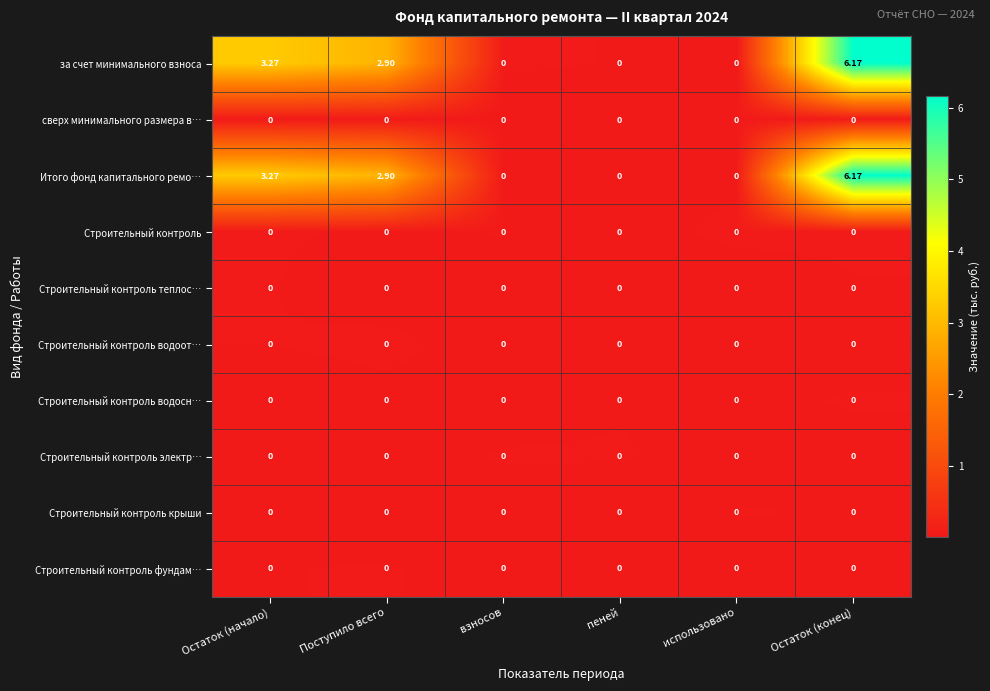

At which category does the chart reach its peak across all series?

Остаток (конец)